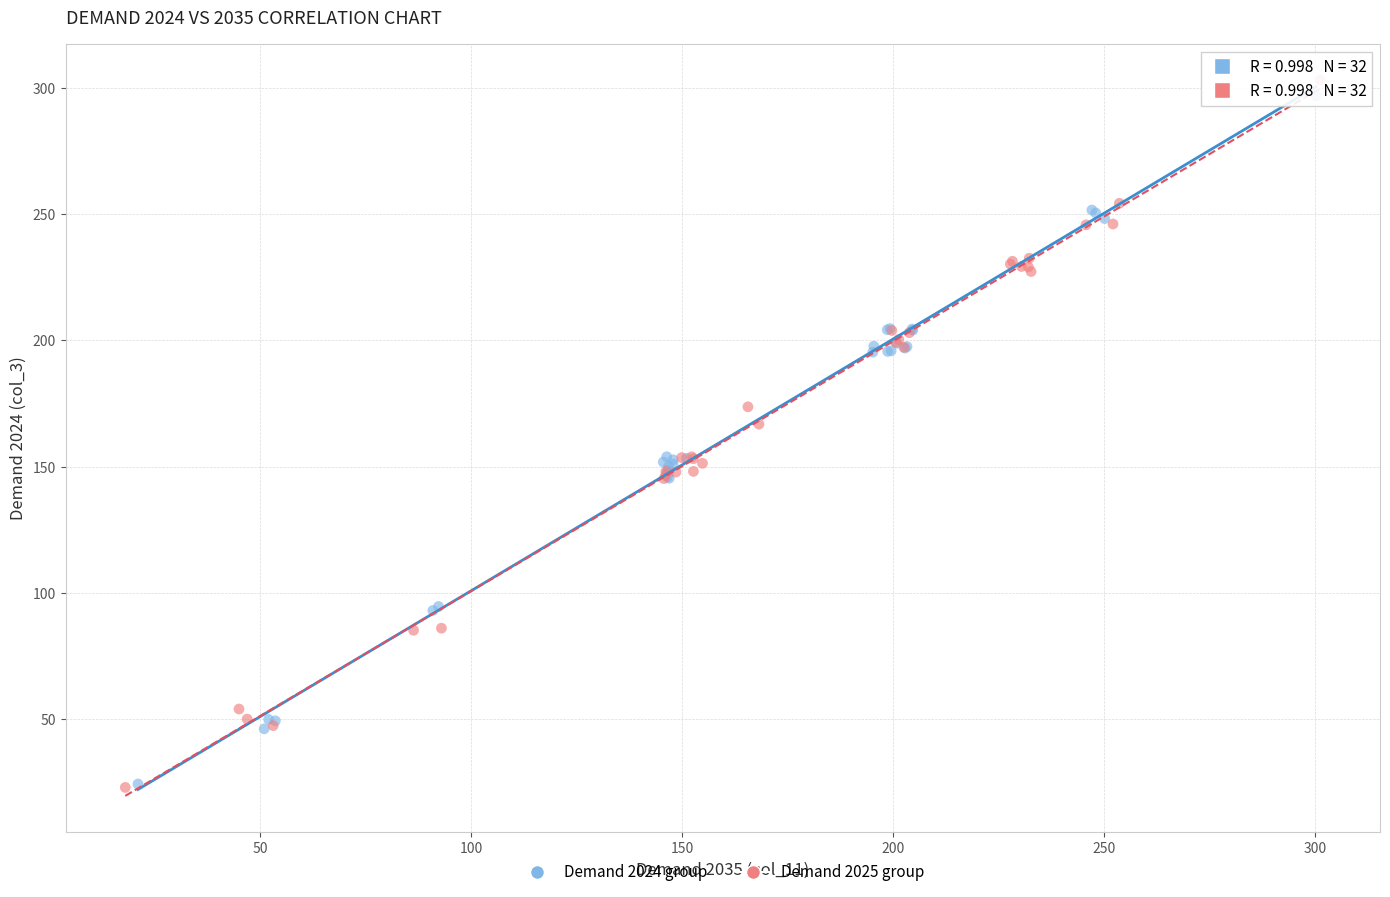

Which series has the largest Y range (max minus min)?

Demand 2025 group